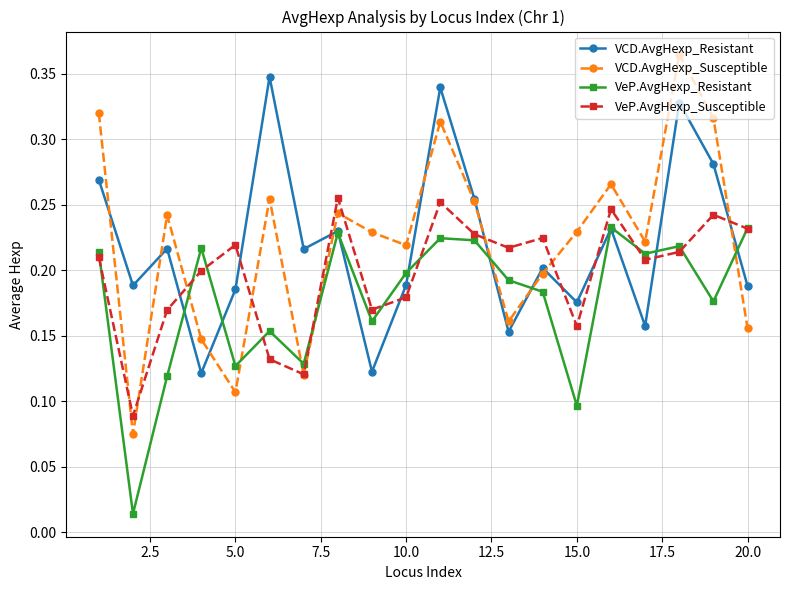

Count the VCD.AvgHexp_Resistant values in the range 0 to 1.

20